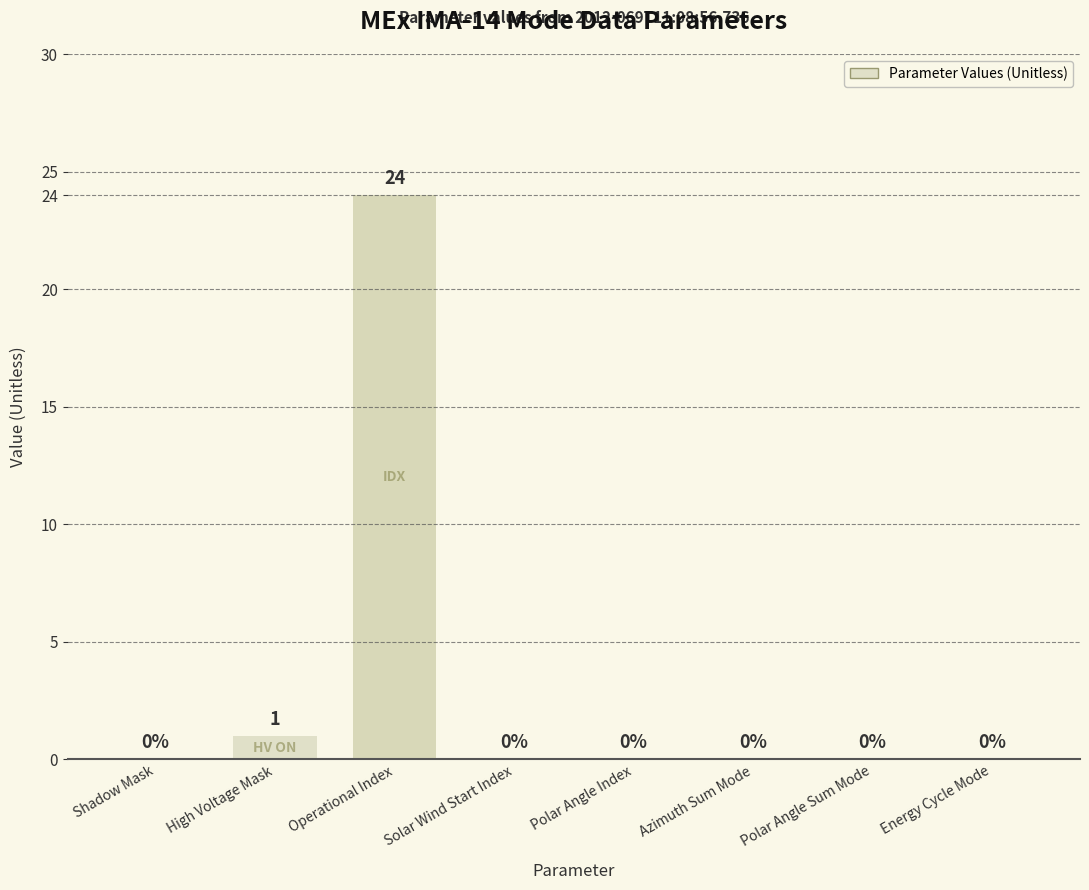

How many categories are shown in the chart?

8